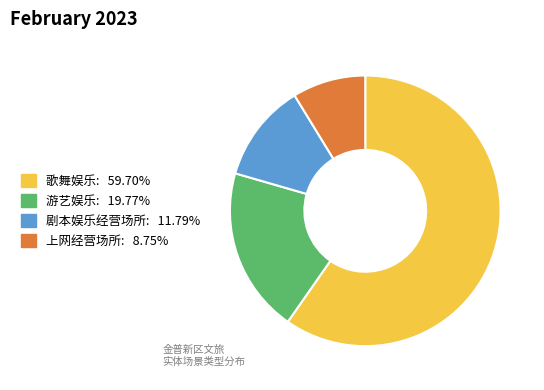

Is there a majority slice in this chart?

Yes